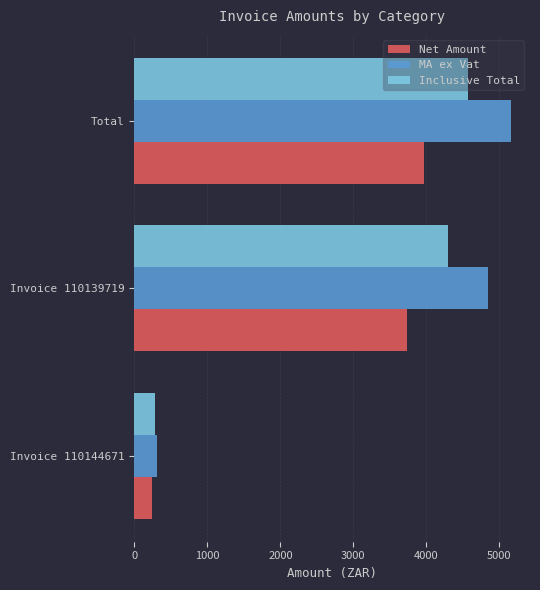

What is the spread (max minus min) of values at Total?

1191.5